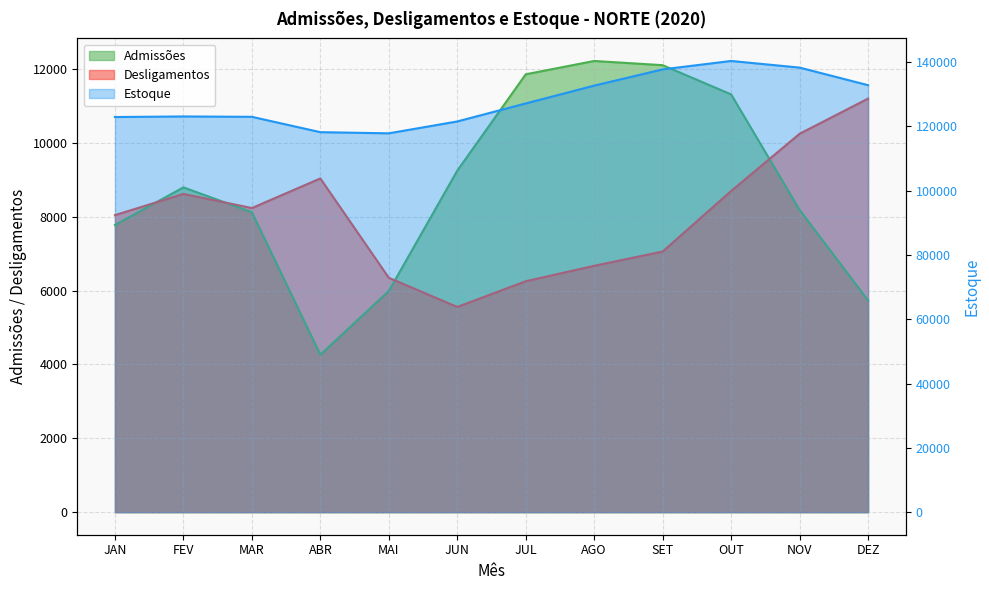

Reading left to right, extract all data points from this chart.

Admissões: 7778	8797	8123	4265	5990	9250	11860	12221	12107	11315	8186	5735
Desligamentos: 8045	8620	8237	9039	6348	5559	6255	6673	7060	8699	10249	11202
Estoque: 122907	123084	122970	118196	117838	121529	127134	132682	137729	140345	138282	132815